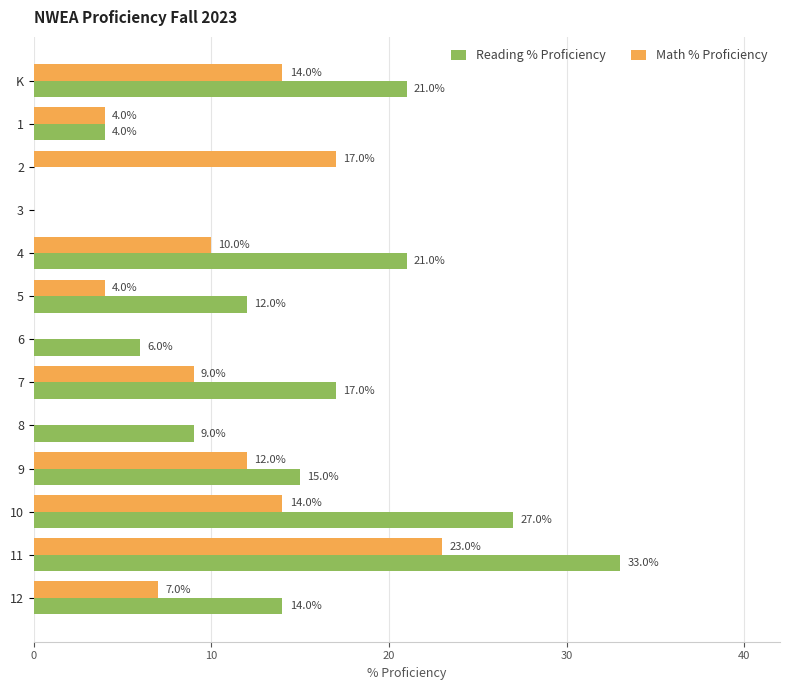

At which category does the chart reach its peak across all series?

11